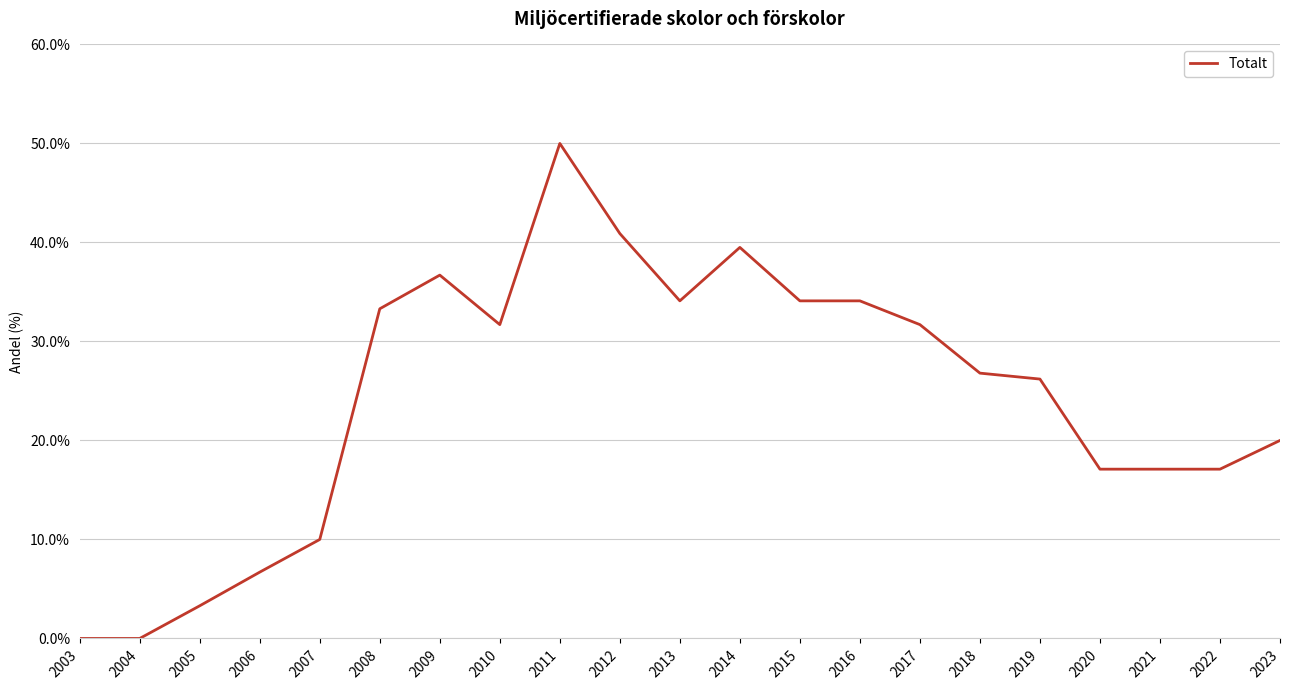

Reading left to right, what are all the values shown in this chart?

0.0	0.0	3.3	6.7	10.0	33.3	36.7	31.7	50.0	40.9	34.1	39.5	34.1	34.1	31.7	26.8	26.2	17.1	17.1	17.1	20.0